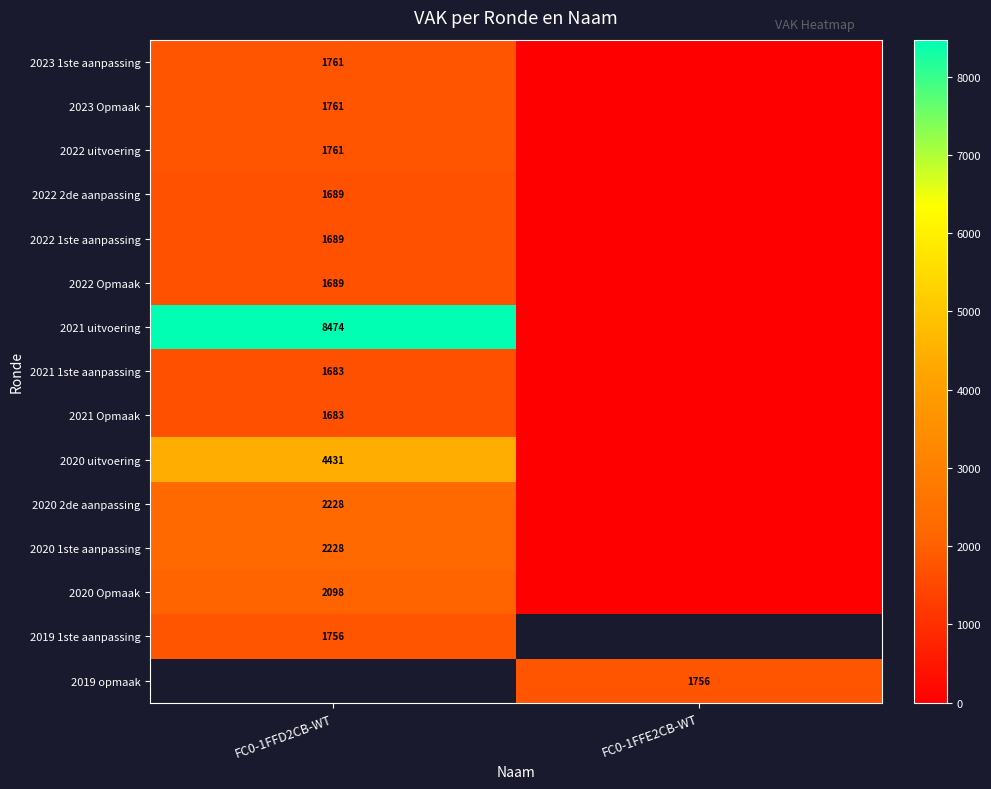

The value of 2020 uitvoering at FC0-1FFD2CB-WT is 4431. True or false?

True